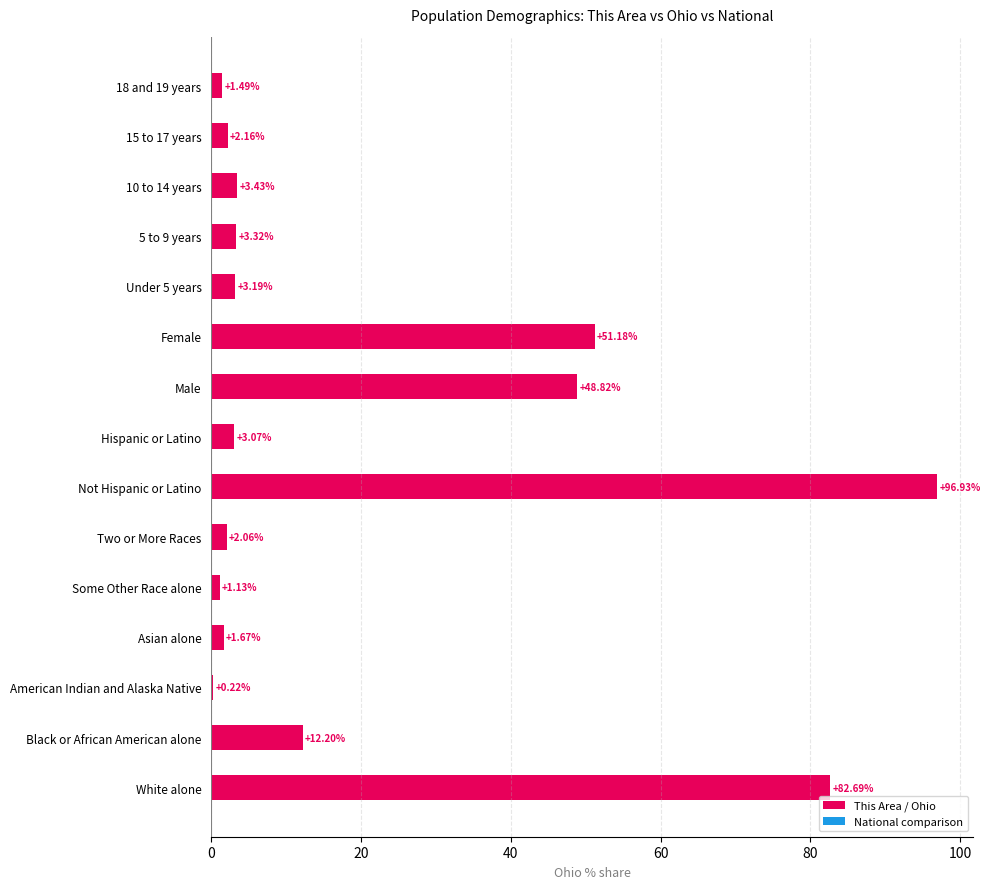

Approximately how many times larger is the value at 5 to 9 years compared to 10 to 14 years?

1.0